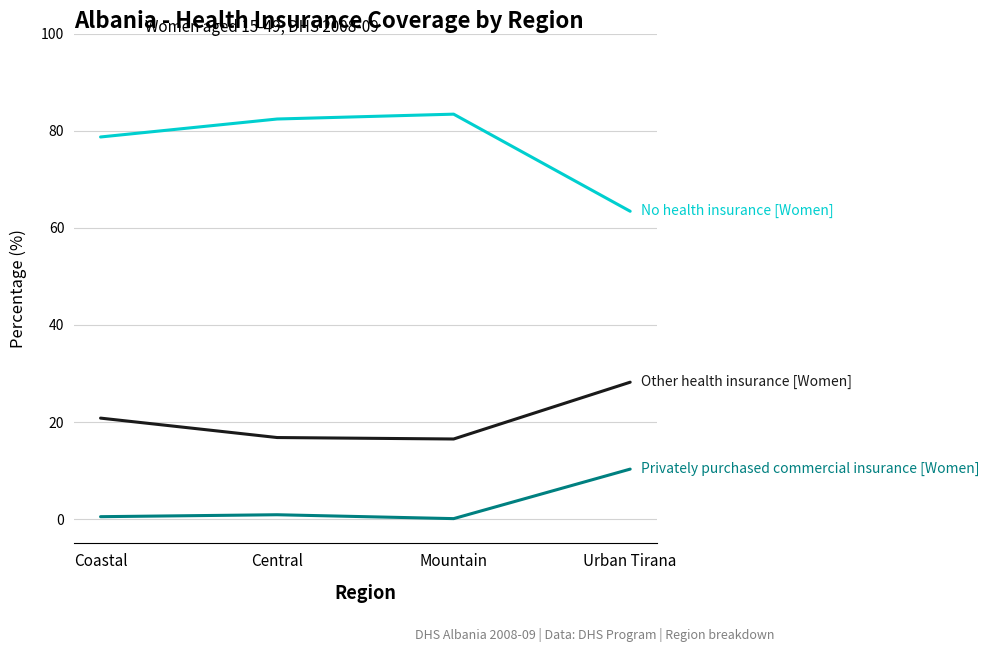

What is the spread (max minus min) of values at Urban Tirana?

53.1